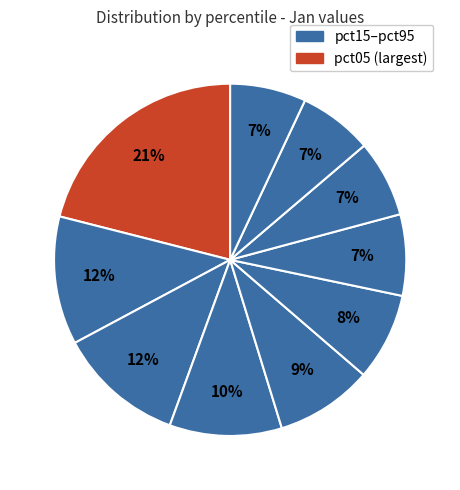

To the nearest percent, what is the difference between the largest and smallest slice percentages?

14%